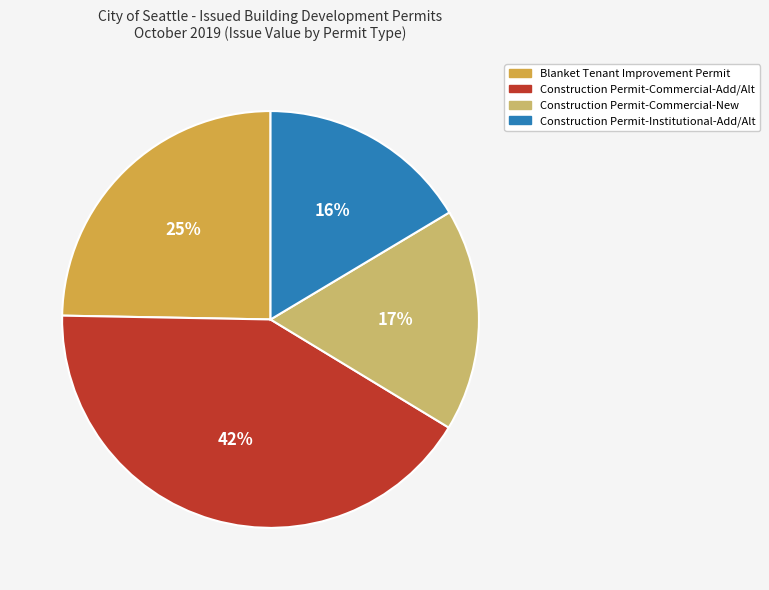

Count the number of slices in the pie.

4